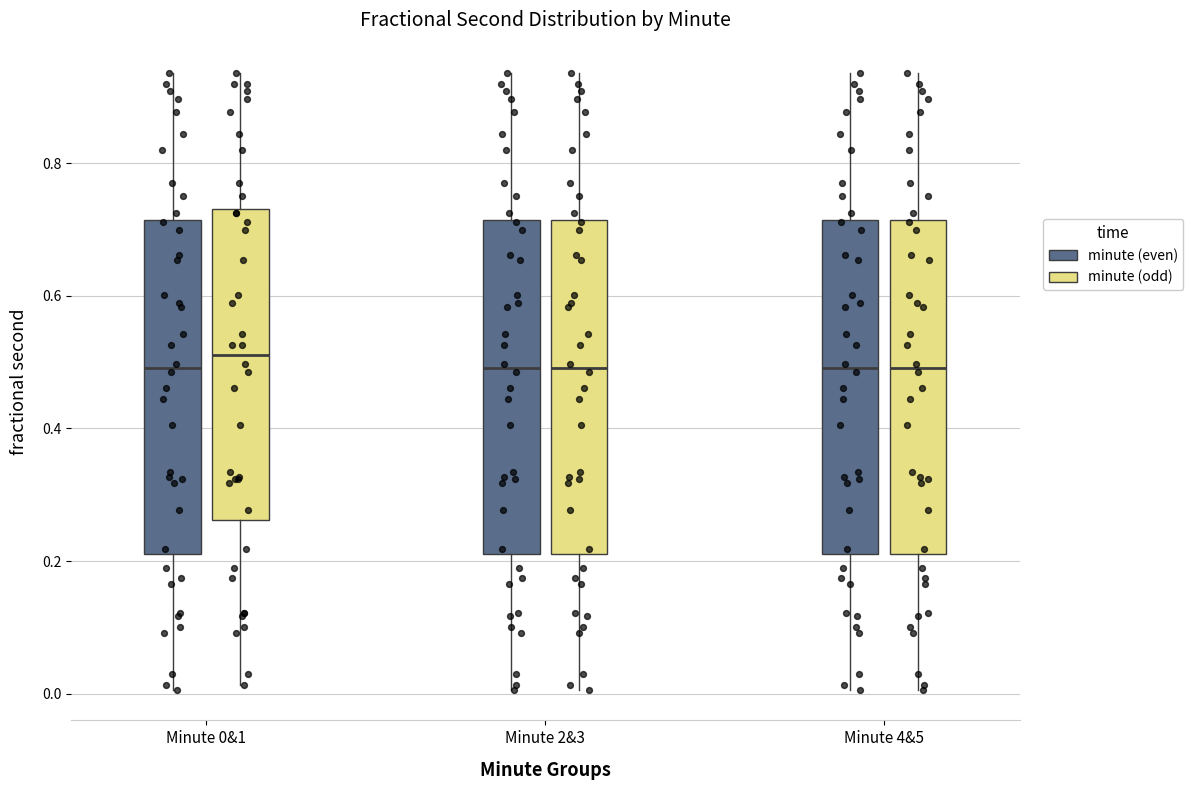

Reading left to right, read every box against the y-axis: the position of its median line, the range the box covers, and the ends of its whiskers. The values are not printed on the chart, so give them approximately, as read against the axis.

Minute 0&1 (minute (even)): median 0.50, box 0.22 to 0.72, whiskers 0.00 to 0.94
Minute 0&1 (minute (odd)): median 0.52, box 0.26 to 0.74, whiskers 0.02 to 0.94
Minute 2&3 (minute (even)): median 0.50, box 0.22 to 0.72, whiskers 0.00 to 0.94
Minute 2&3 (minute (odd)): median 0.50, box 0.22 to 0.72, whiskers 0.00 to 0.94
Minute 4&5 (minute (even)): median 0.50, box 0.22 to 0.72, whiskers 0.00 to 0.94
Minute 4&5 (minute (odd)): median 0.50, box 0.22 to 0.72, whiskers 0.00 to 0.94